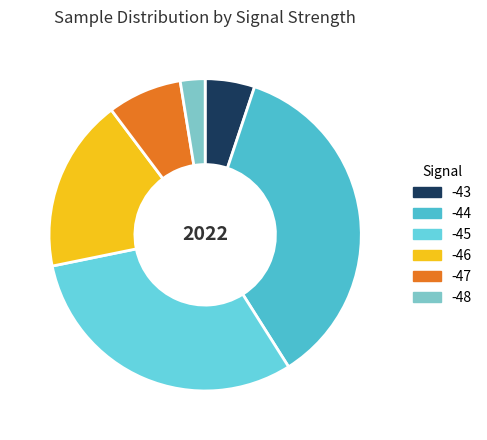

Is there any slice that represents more than half of the pie?

No